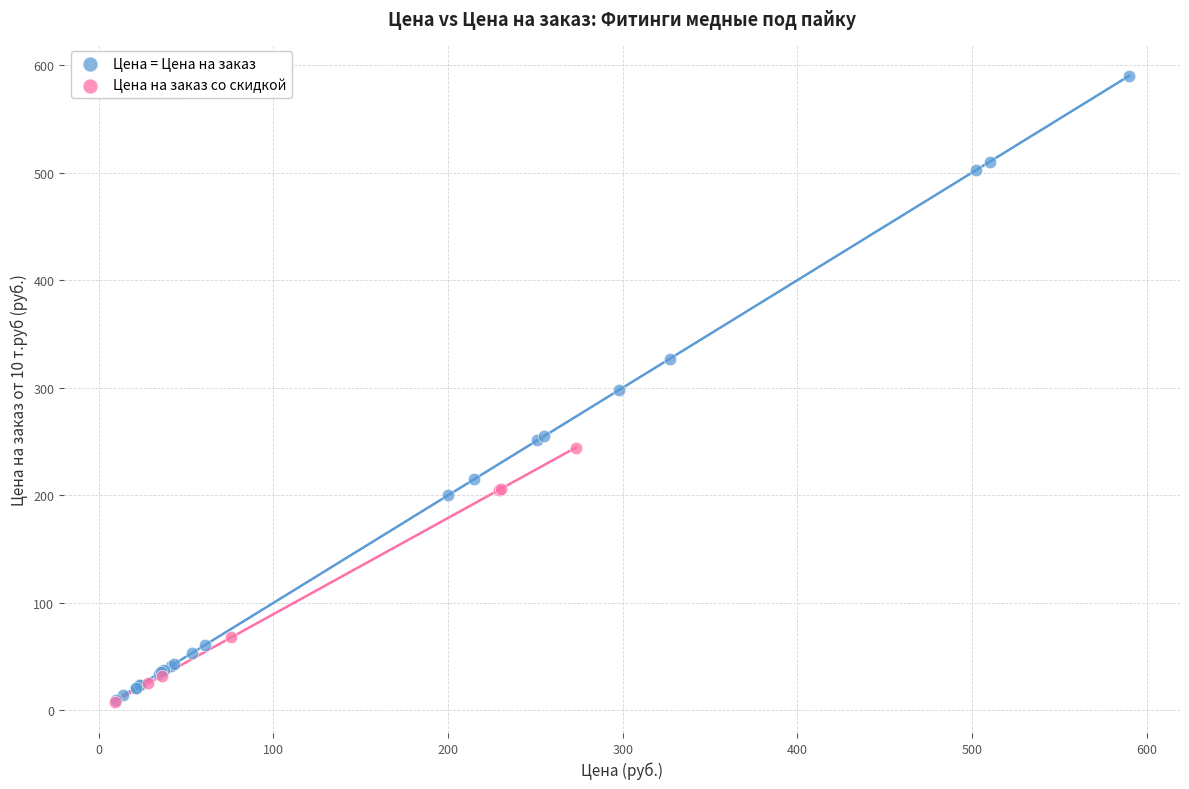

Which series reaches the maximum Y coordinate?

Цена = Цена на заказ